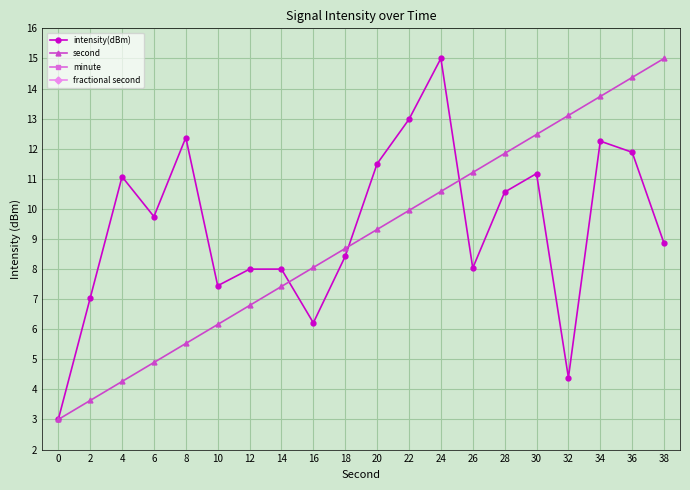

What is the total value across all series at 2?

10.7